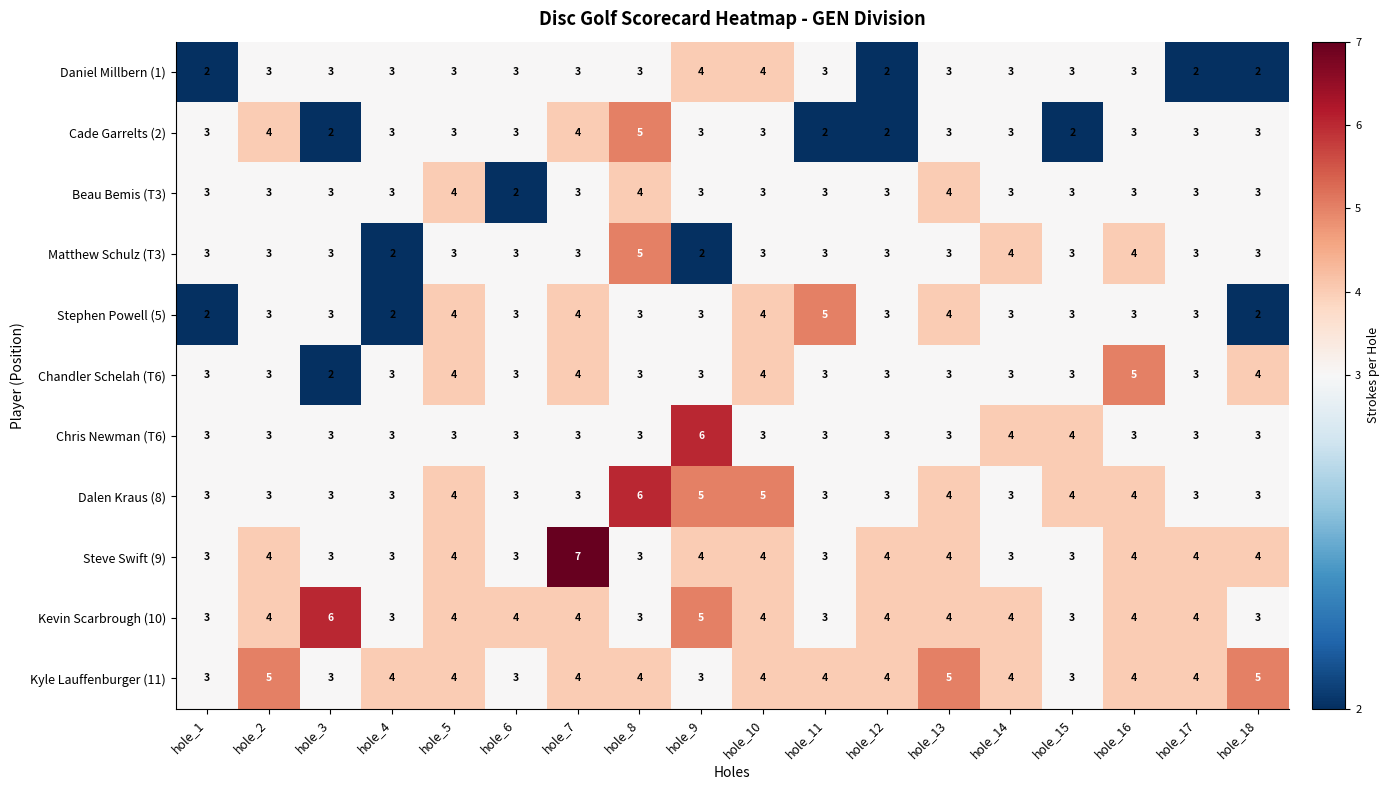

What is the total value across all series at hole_6?

33